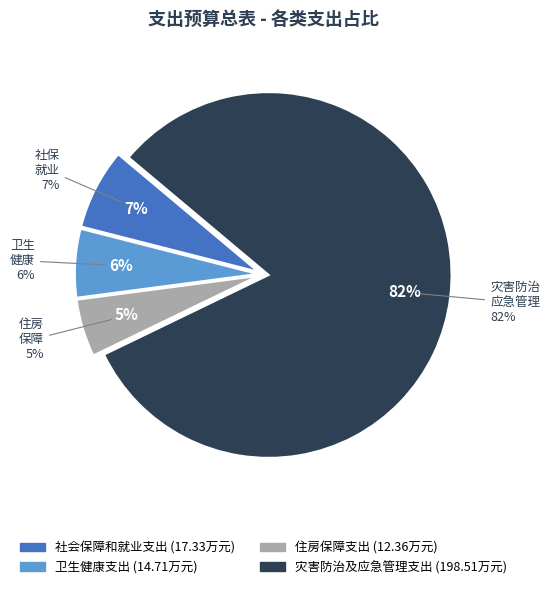

To the nearest percent, what is the difference between the largest and smallest slice percentages?

77%